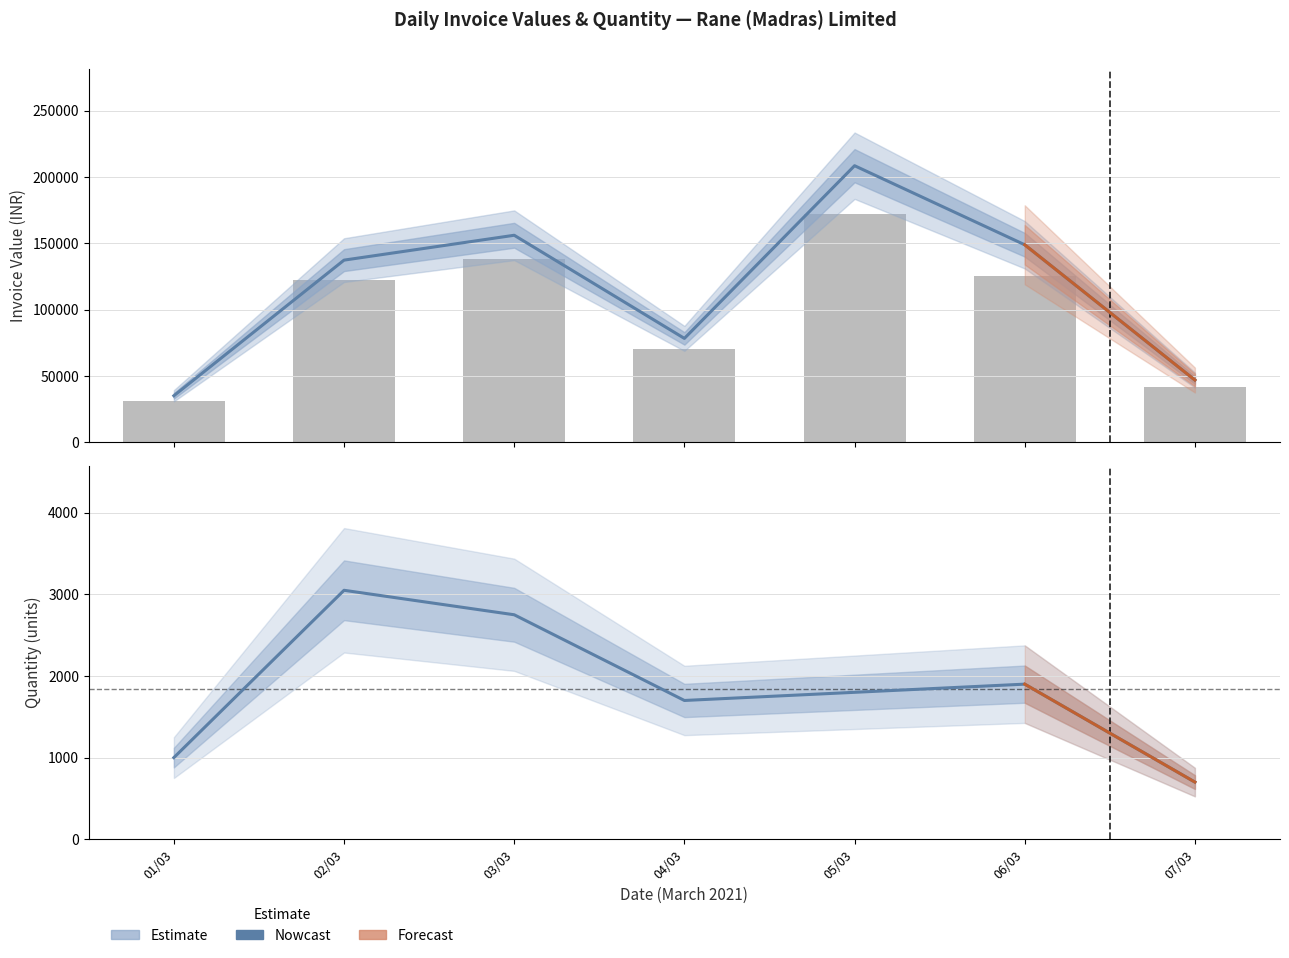

At which label does BASIC VAL reach its minimum?

01/03